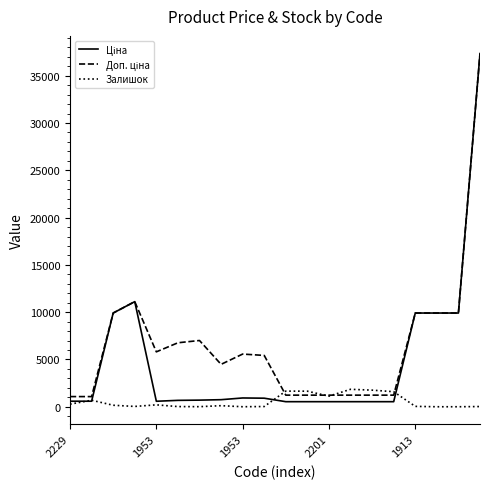

Does the chart have visible grid lines?

No